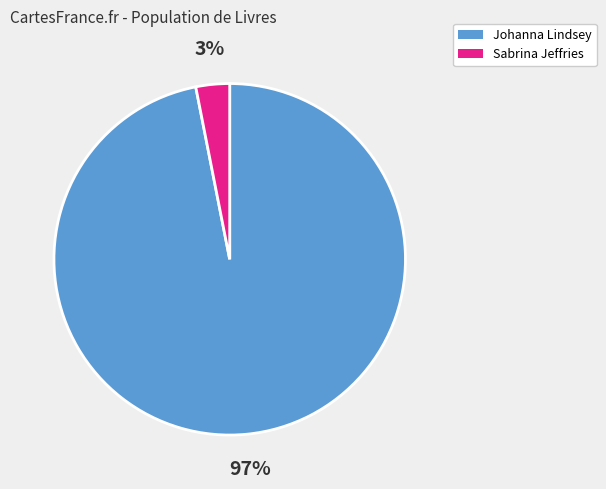

To the nearest percent, what is the average slice percentage?

50%